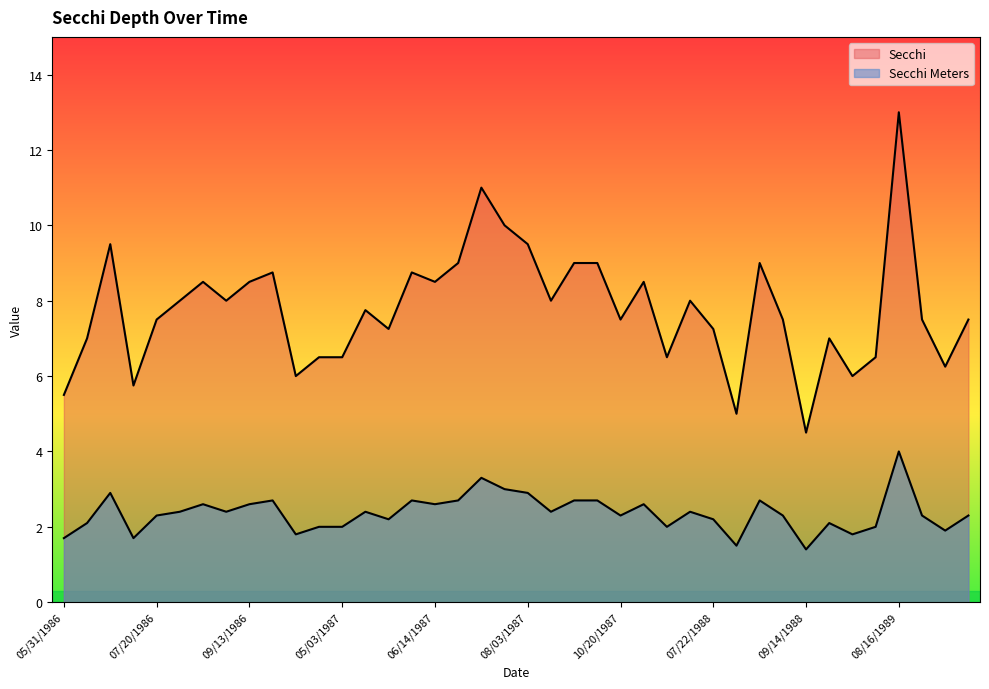

At 07/22/1988, list the series in order from largest to smallest.

Secchi, Secchi Meters